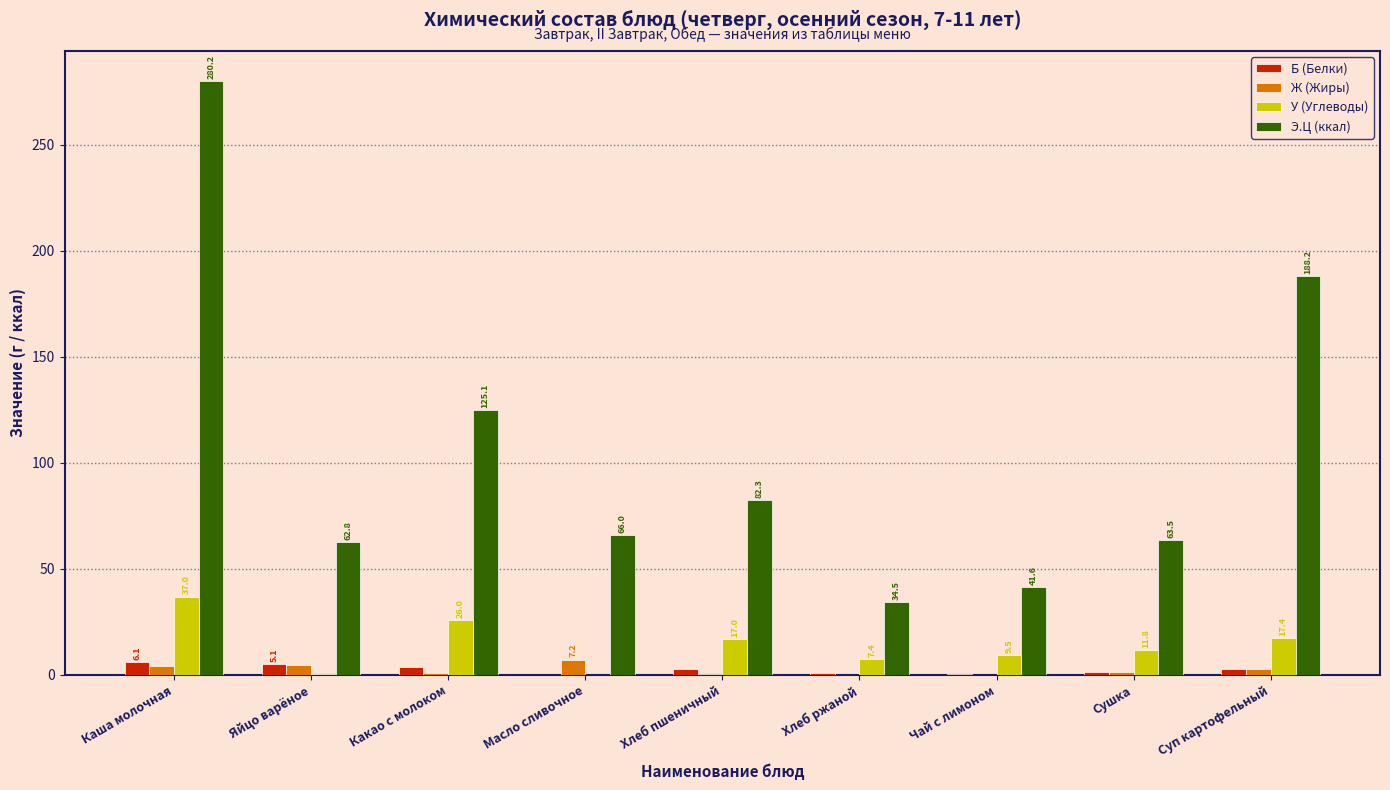

Which category has the highest value in the Ж (Жиры) series?

Масло сливочное